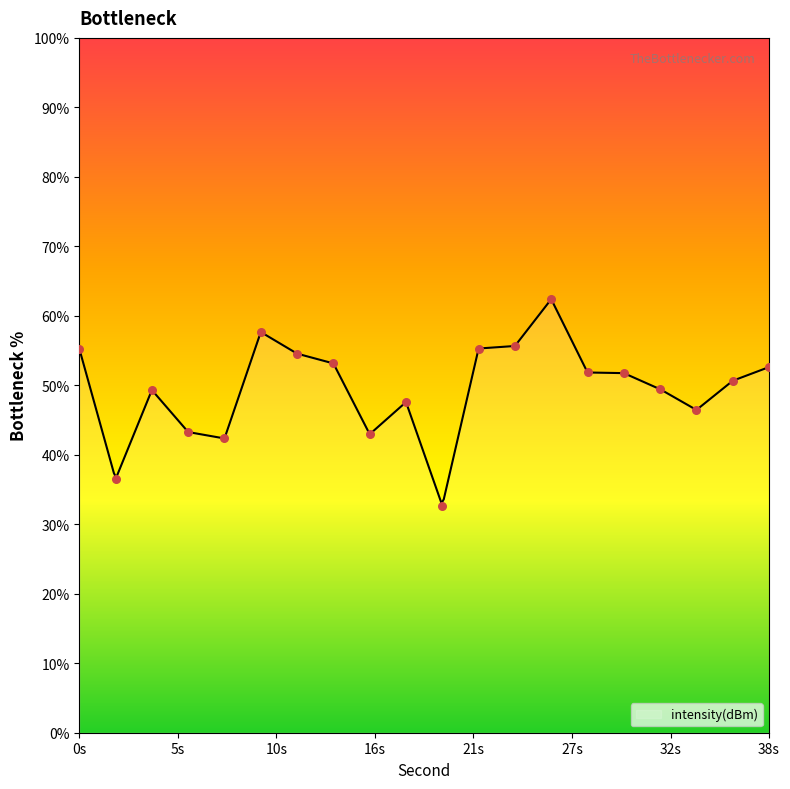

Approximately how many times larger is the value at 24 compared to 38?

1.1